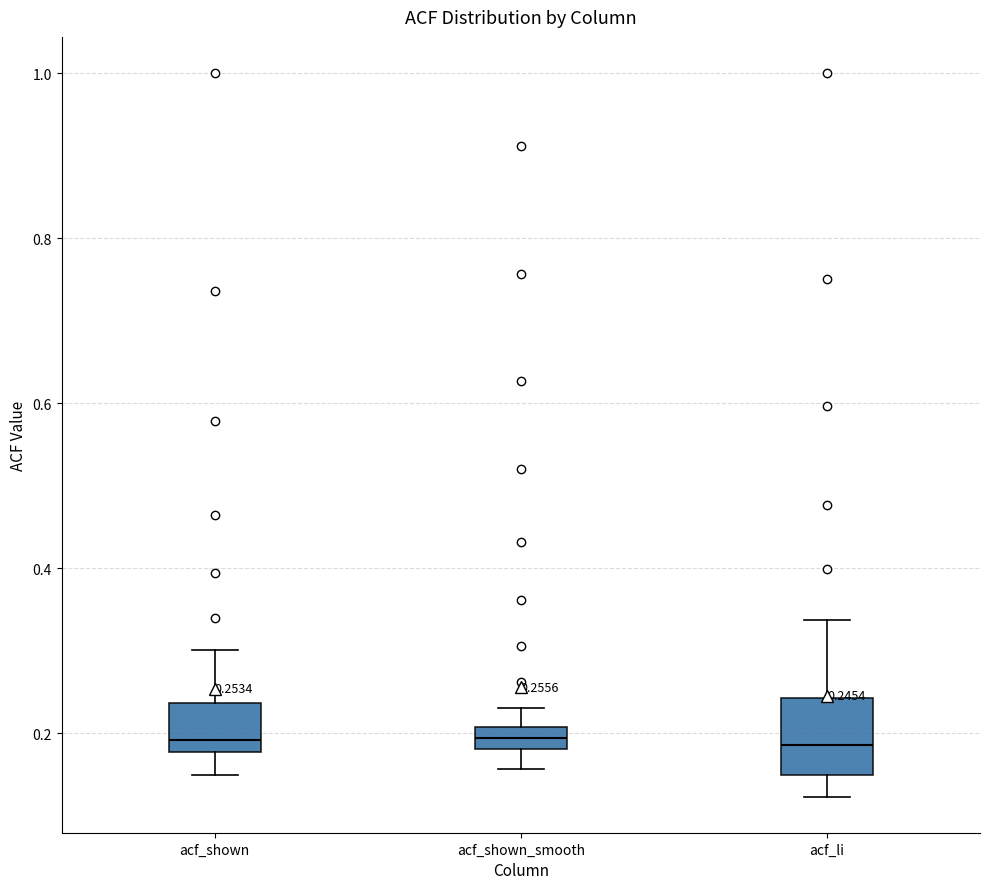

Which box is the tallest, from its lower edge to its upper edge?

acf_li